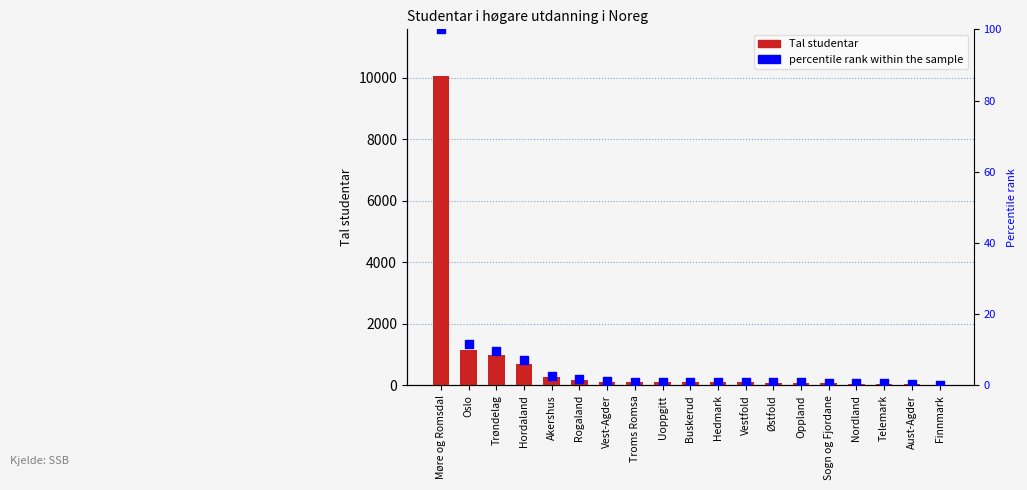

Is the value of percentile rank within the sample at Østfold greater than the value of Tal studentar at Uoppgitt?

No